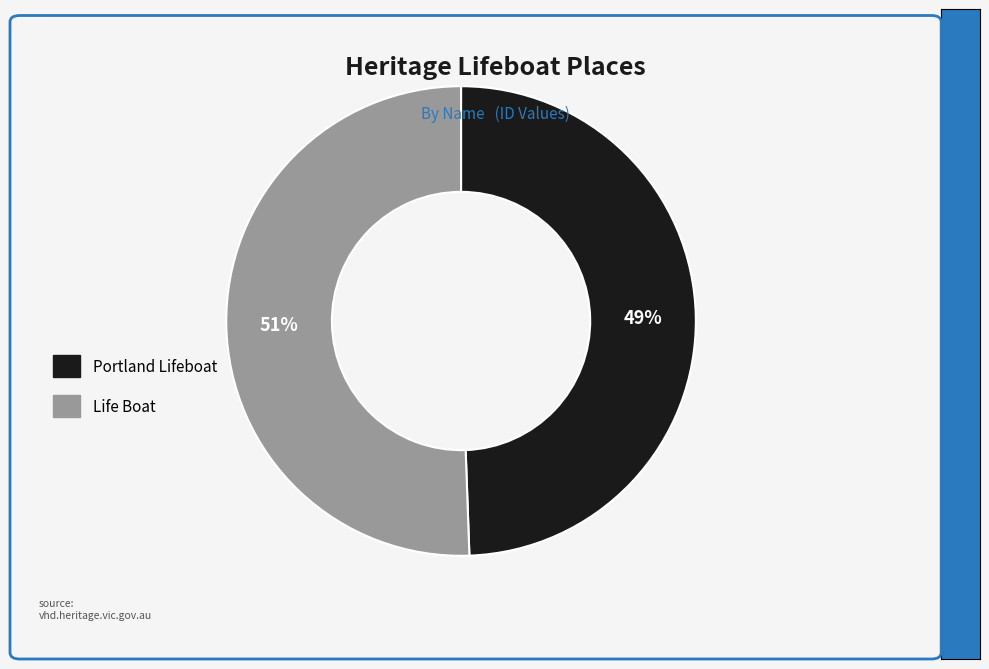

Which slice represents more than half of the pie?

Life Boat